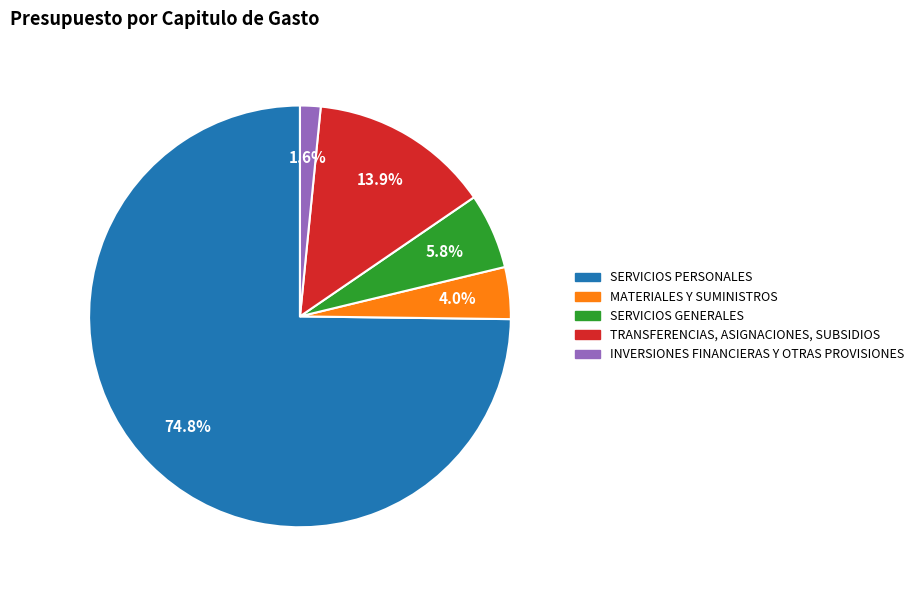

Does any single category account for the majority?

Yes